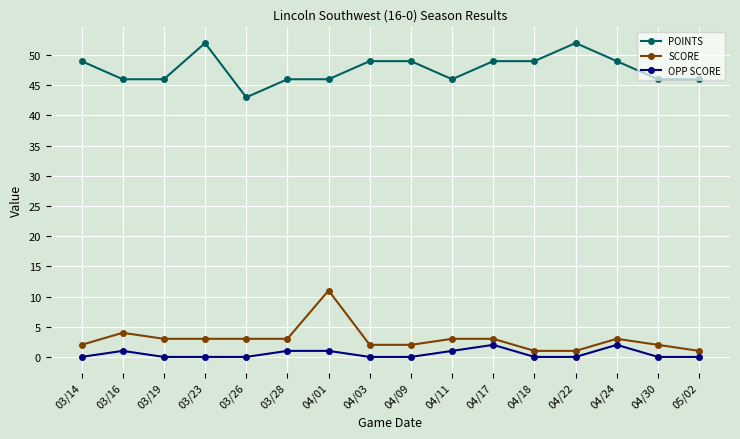

True or false: OPP SCORE and POINTS intersect in this chart.

False